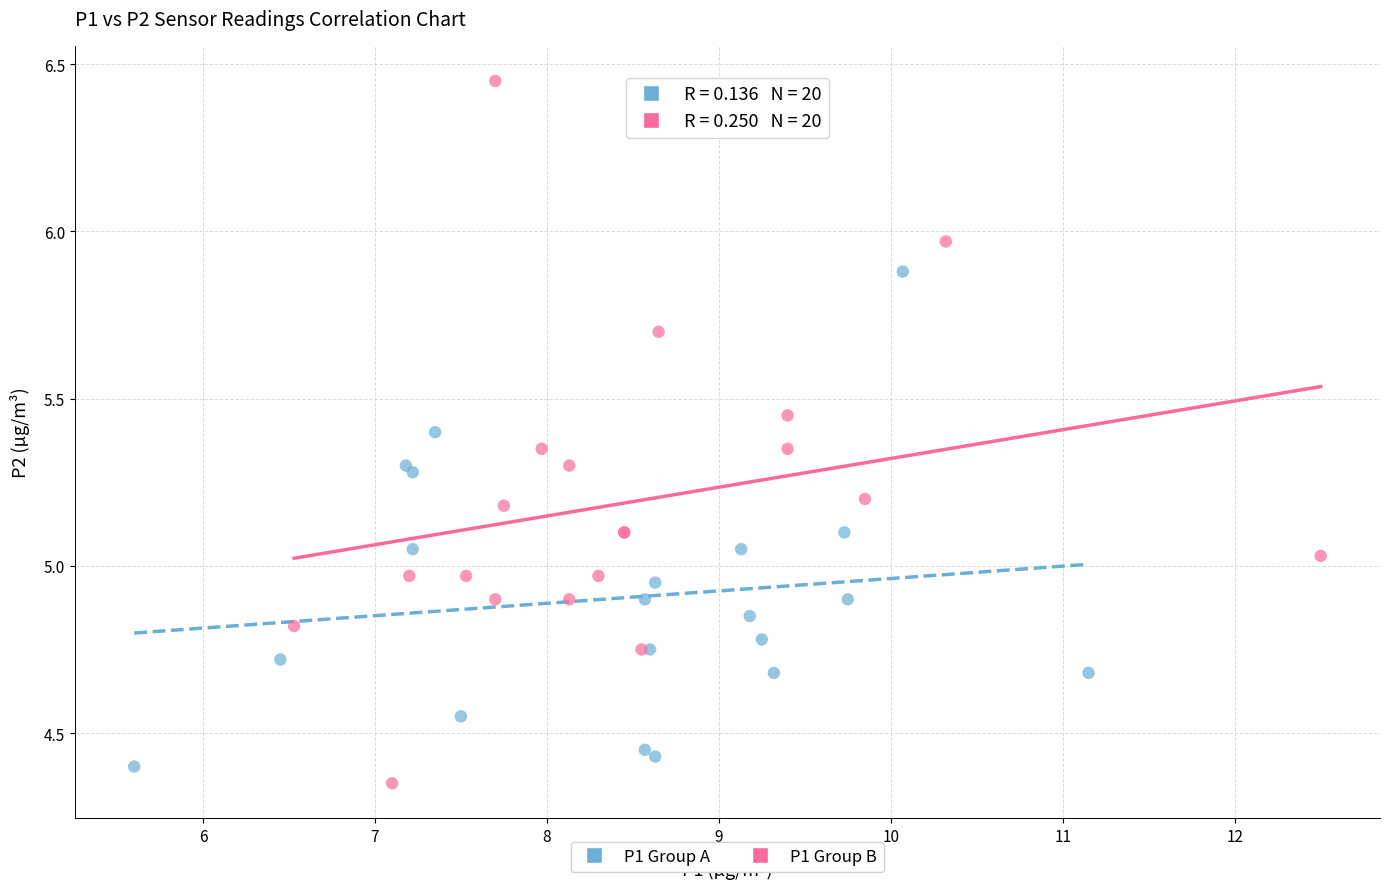

Which series contains the highest Y value?

P1 Group B